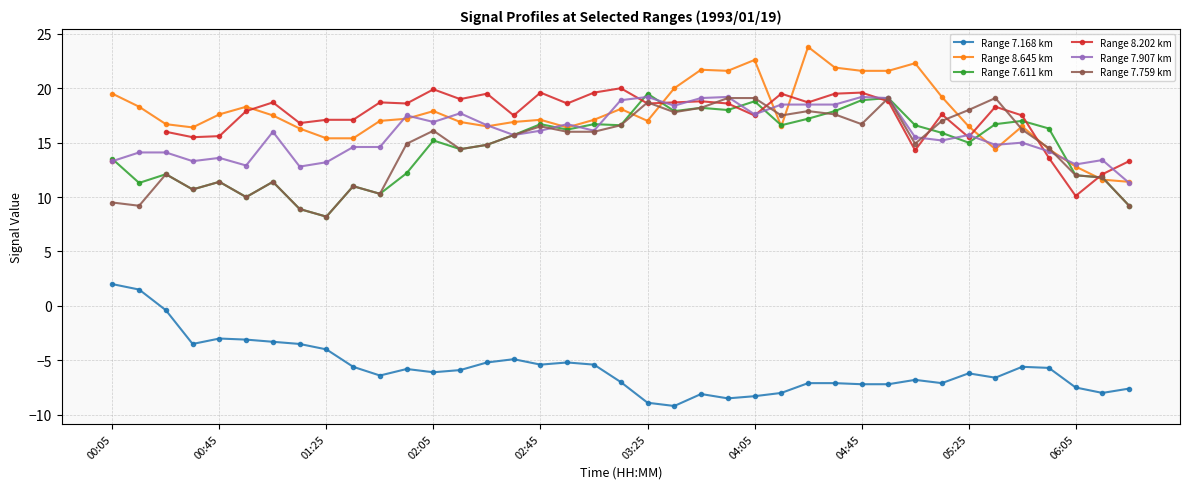

How many interior local peaks does the Range 7.168 km series have?

8